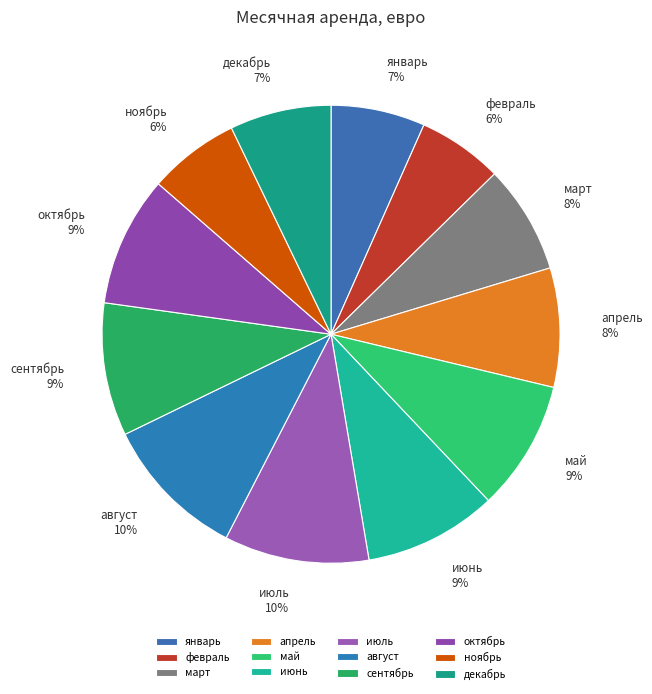

Combined, do декабрь and март account for over 50%?

No